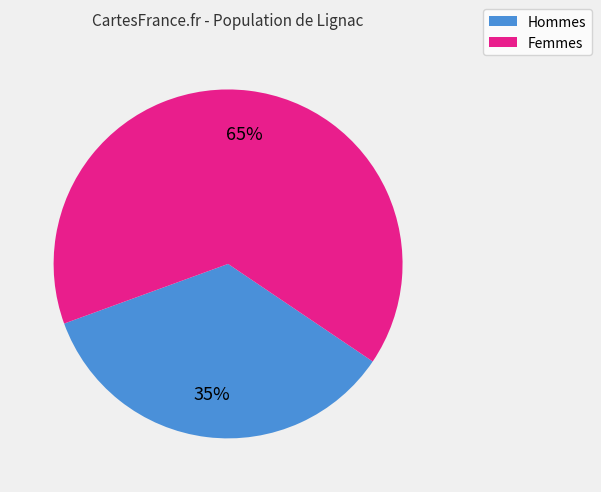

To the nearest percent, what is the average slice percentage?

50%